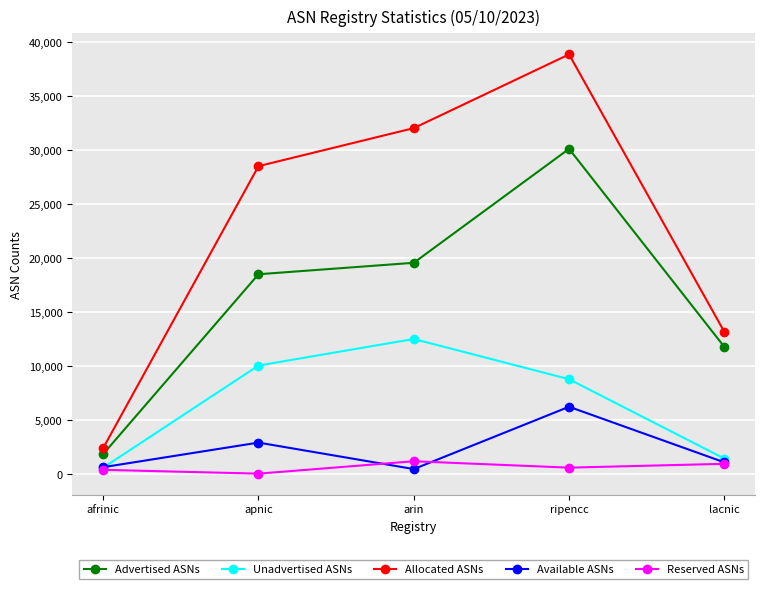

What is the difference between the second highest and minimum values in the Reserved ASNs series?

911